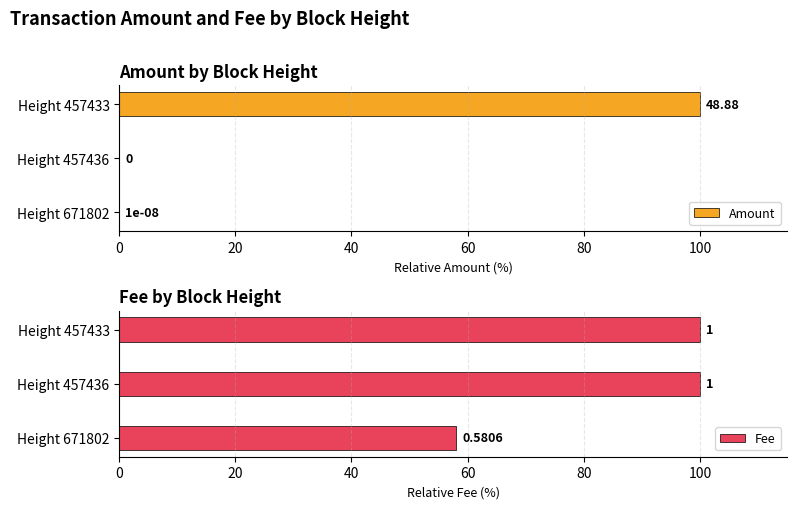

What is the sum of all Amount values?

100.0